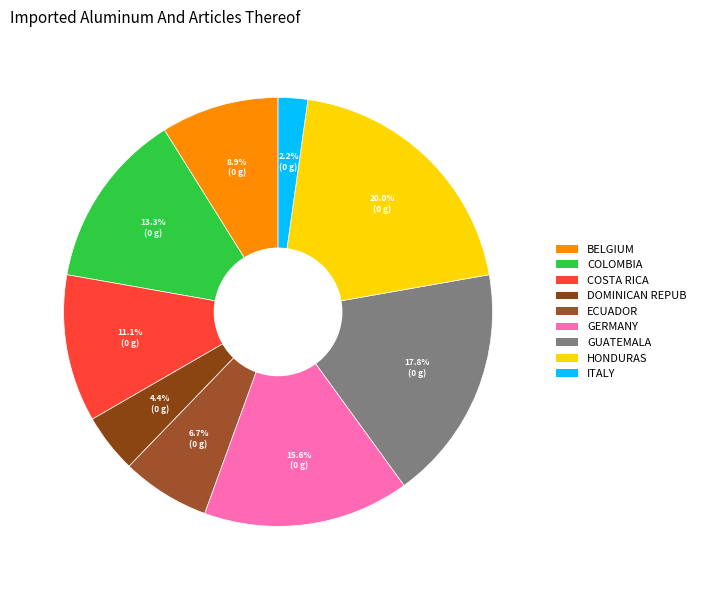

Is there any slice that represents more than half of the pie?

No